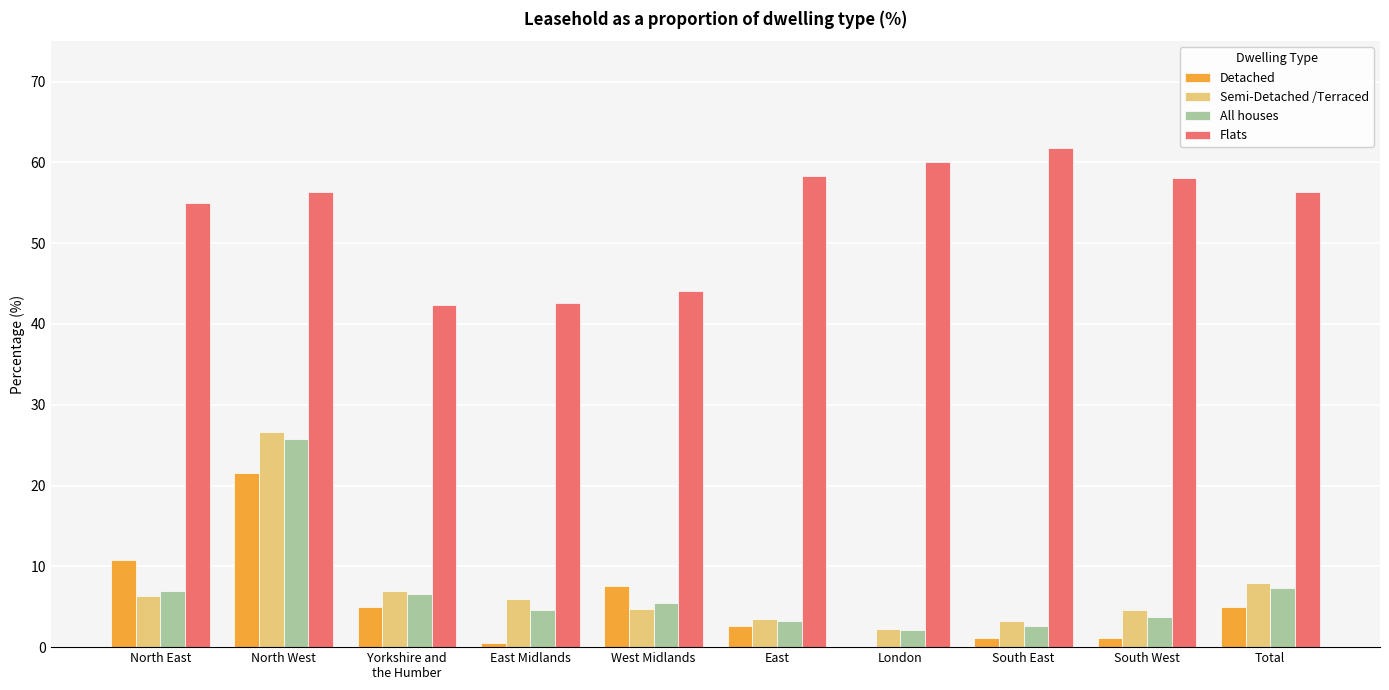

Where is Flats nearest to the value 52?

North East